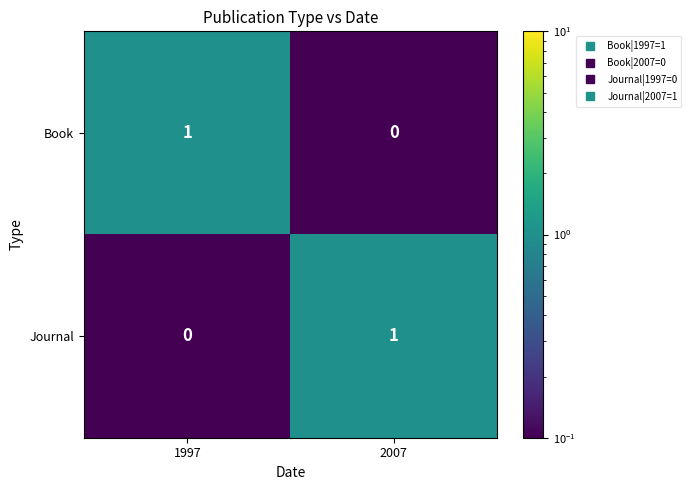

At which label is Journal closest to 0?

1997